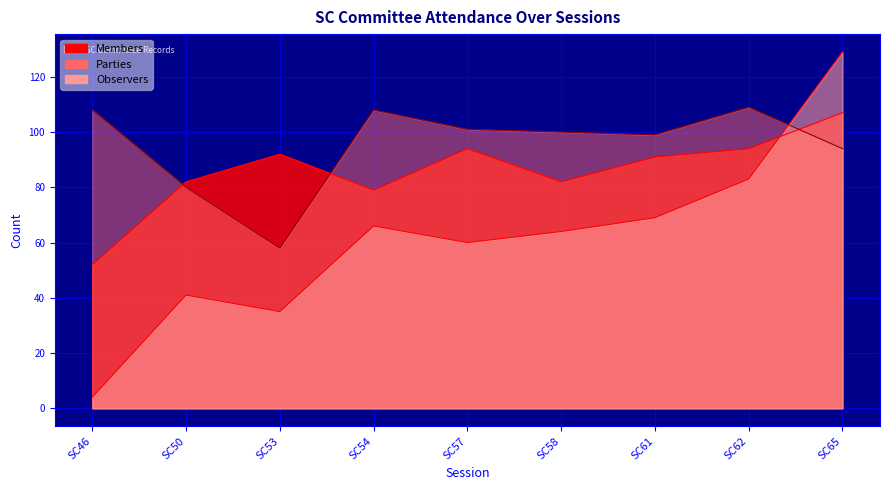

At which label is Members closest to 79?

SC54